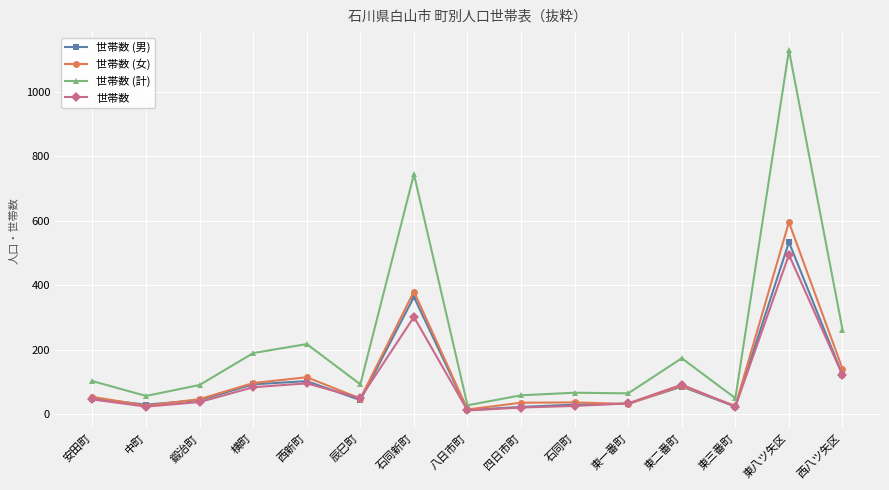

What is the label of the 13th point from the left?

東三番町